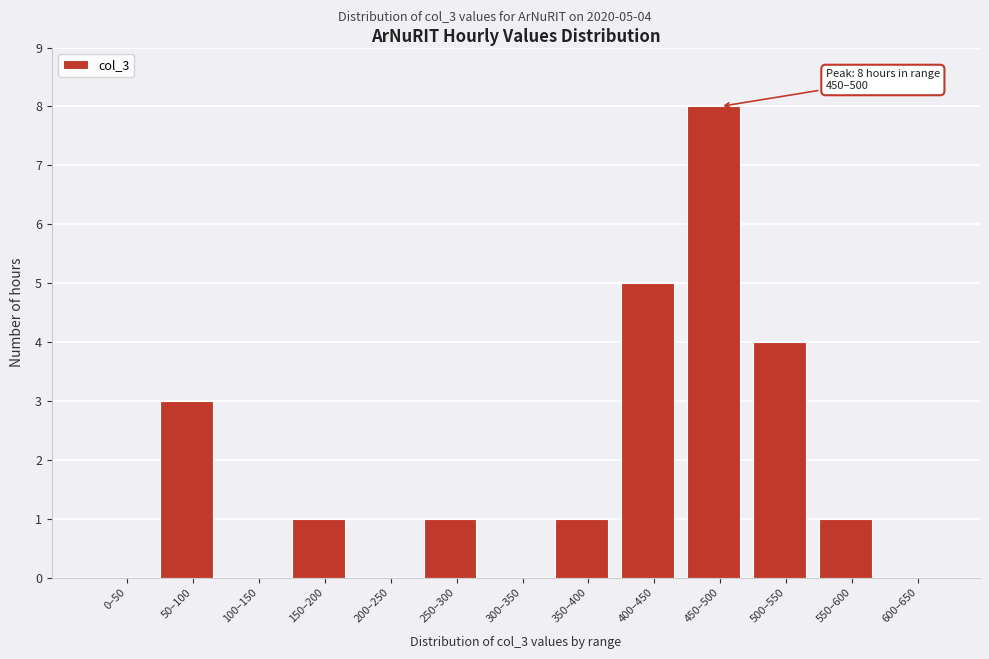

Reading left to right, list all the values displayed in this chart.

0–50=0	50–100=3	100–150=0	150–200=1	200–250=0	250–300=1	300–350=0	350–400=1	400–450=5	450–500=8	500–550=4	550–600=1	600–650=0